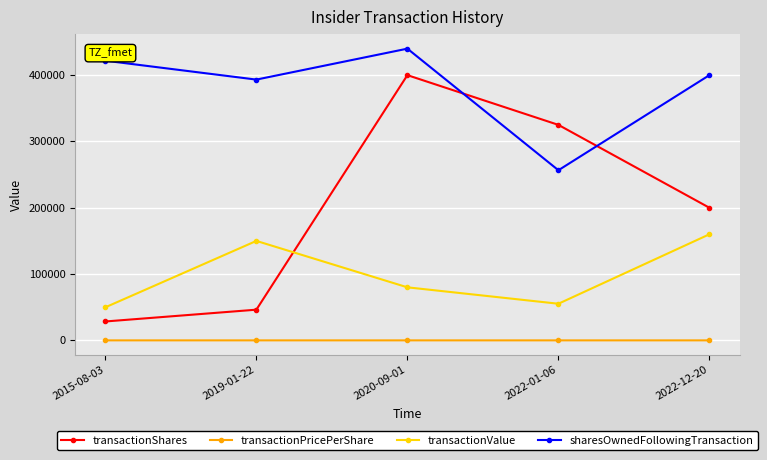

At which label does transactionShares reach its minimum?

2015-08-03